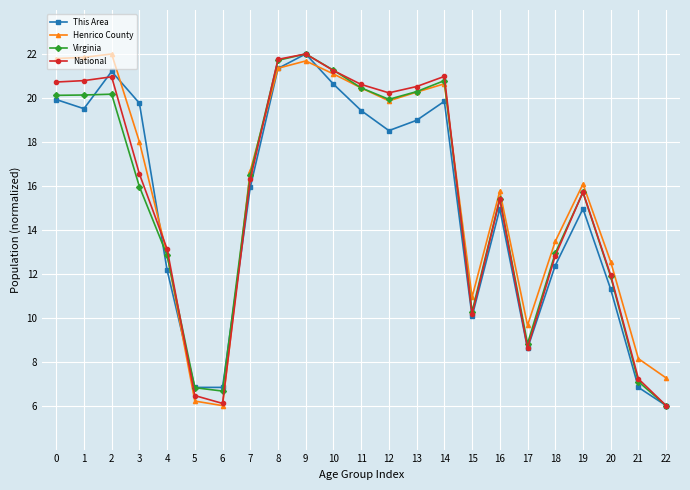

What value does the National series have at 0?

20.7